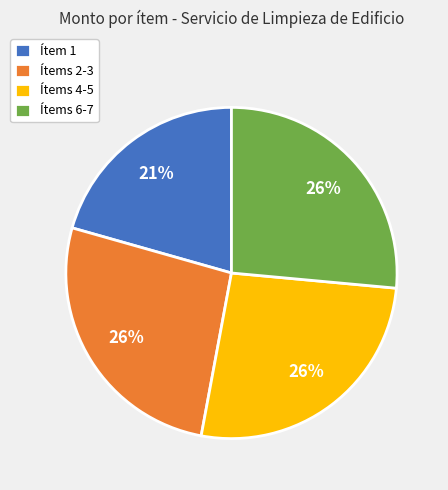

What is the smallest slice in the pie chart?

Ítem 1